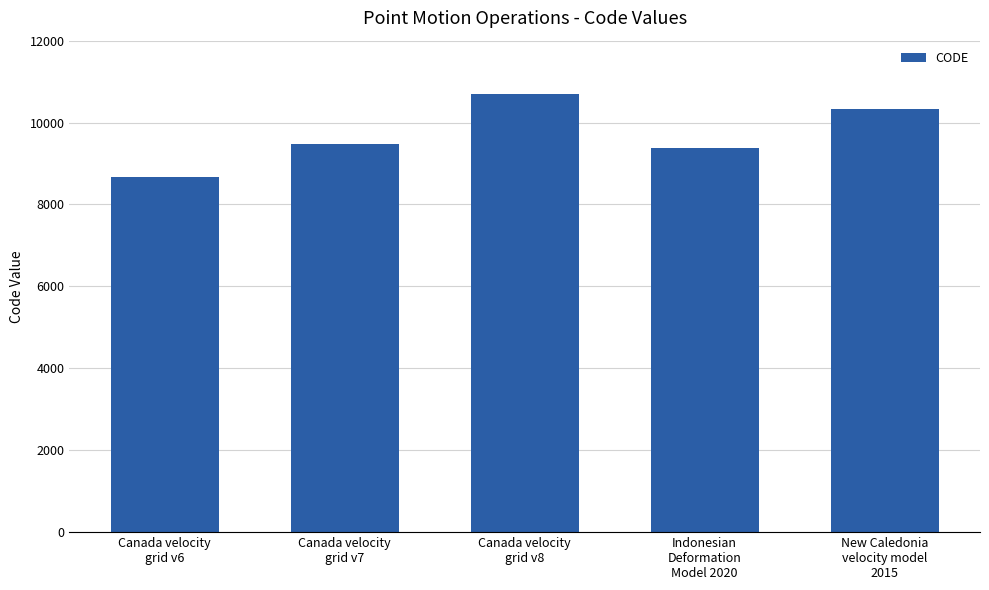

Does the chart contain stacked bars?

No